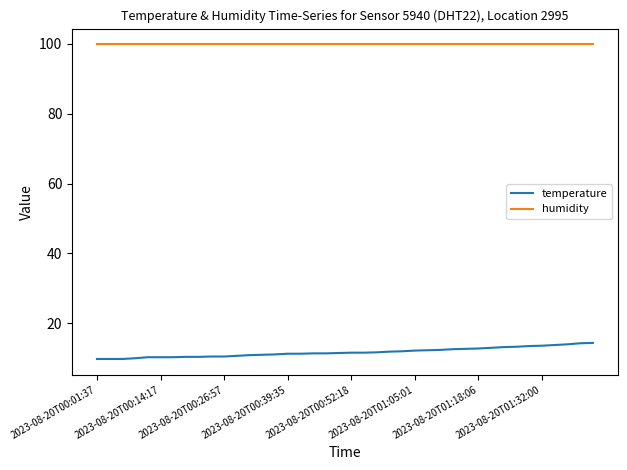

List the series in order of their overall mean, lowest first.

temperature, humidity